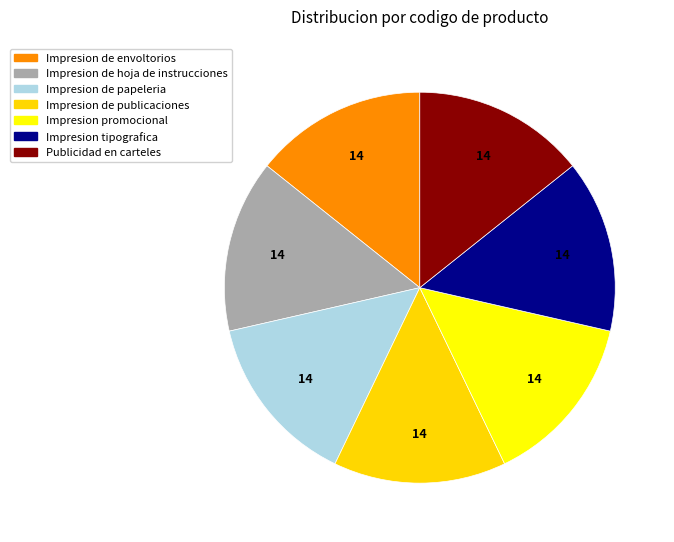

Is the sum of Impresion de hoja de instrucciones and Impresion promocional greater than half?

No